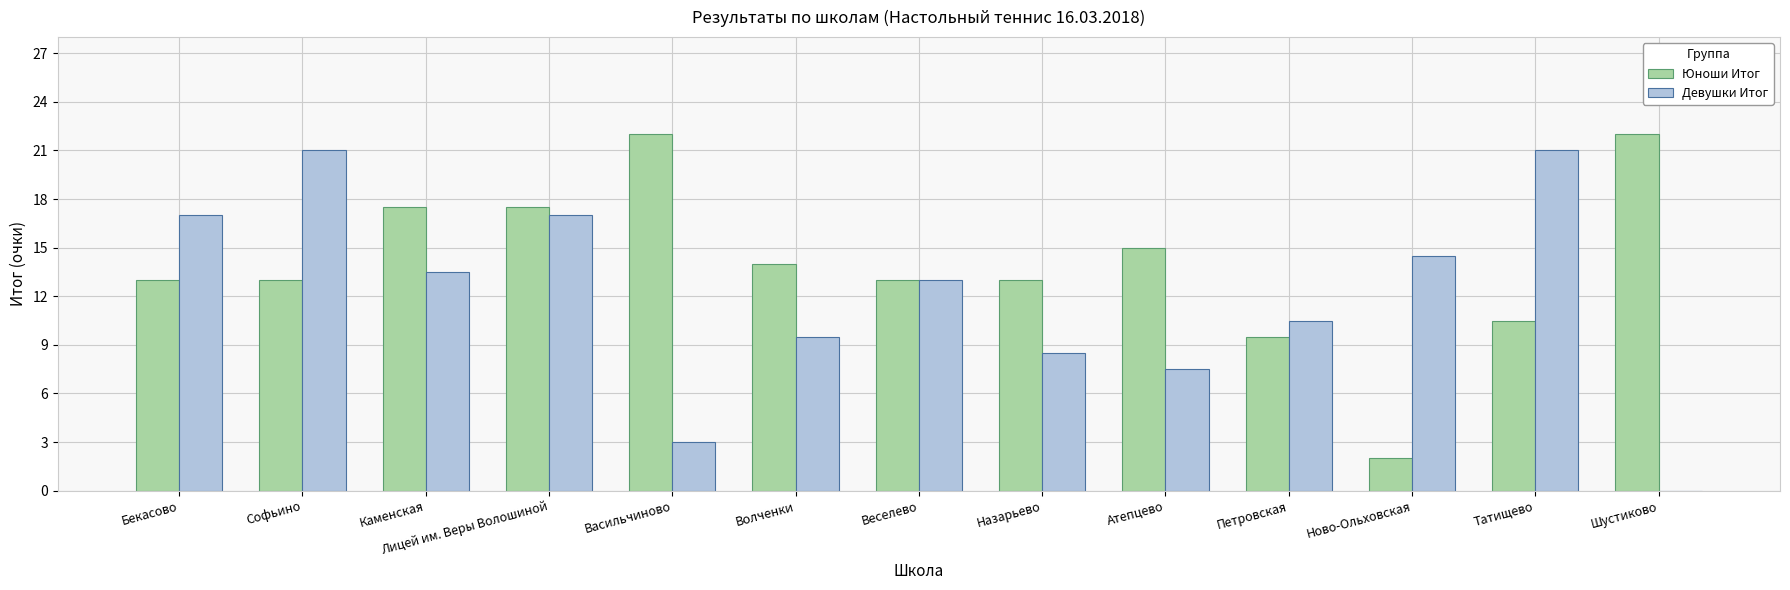

Is it true that Девушки Итог equals 9.5 at Волченки?

True